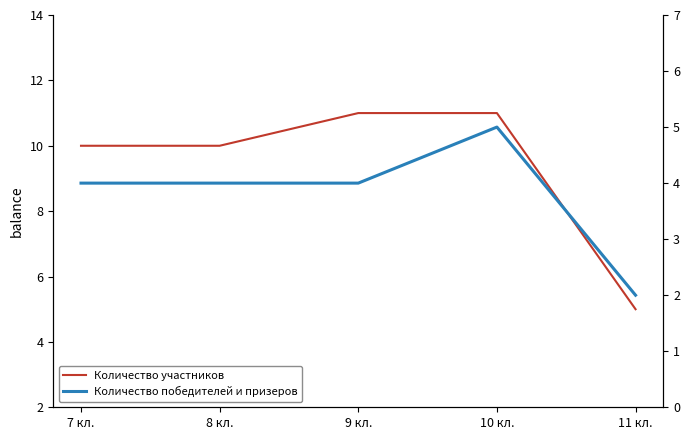

At which label does Количество победителей и призеров reach its minimum?

11 кл.